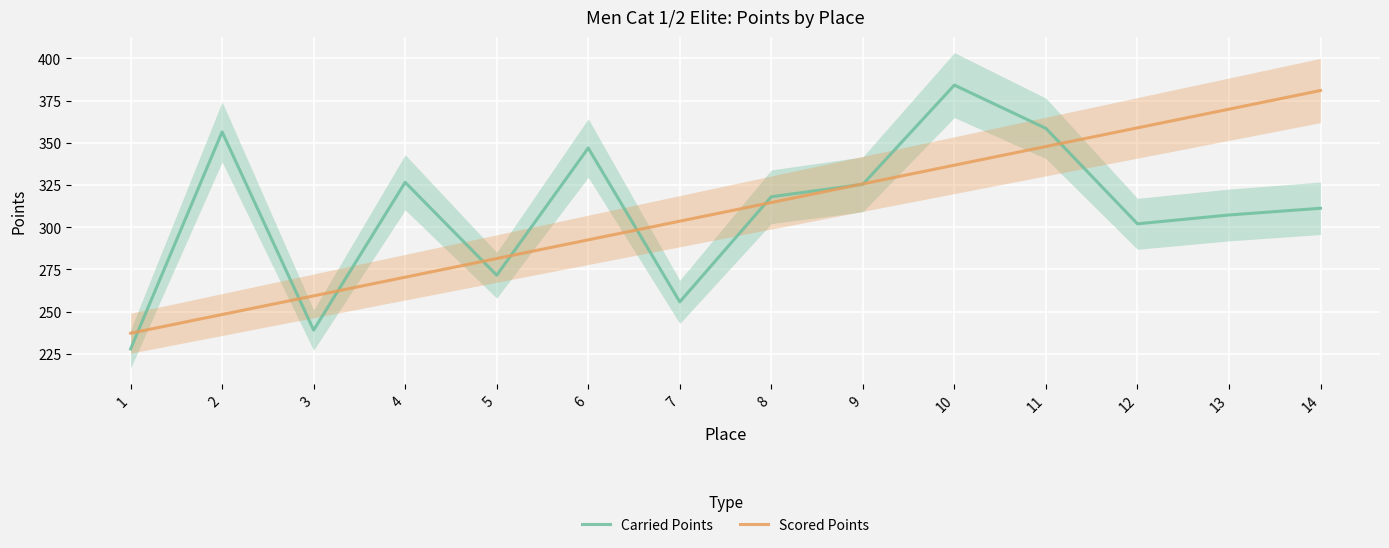

Which series ends up on top after the final intersection of Scored Points and Carried Points?

Scored Points